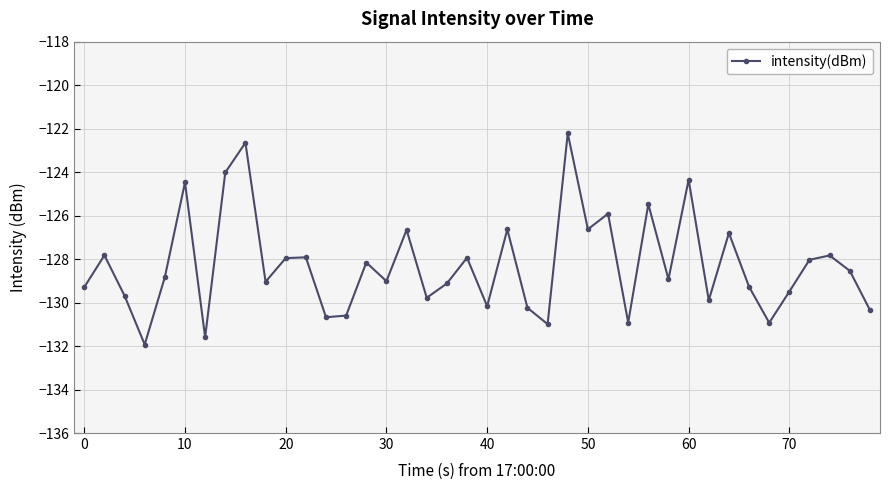

What is the sum of all values?

-5130.8